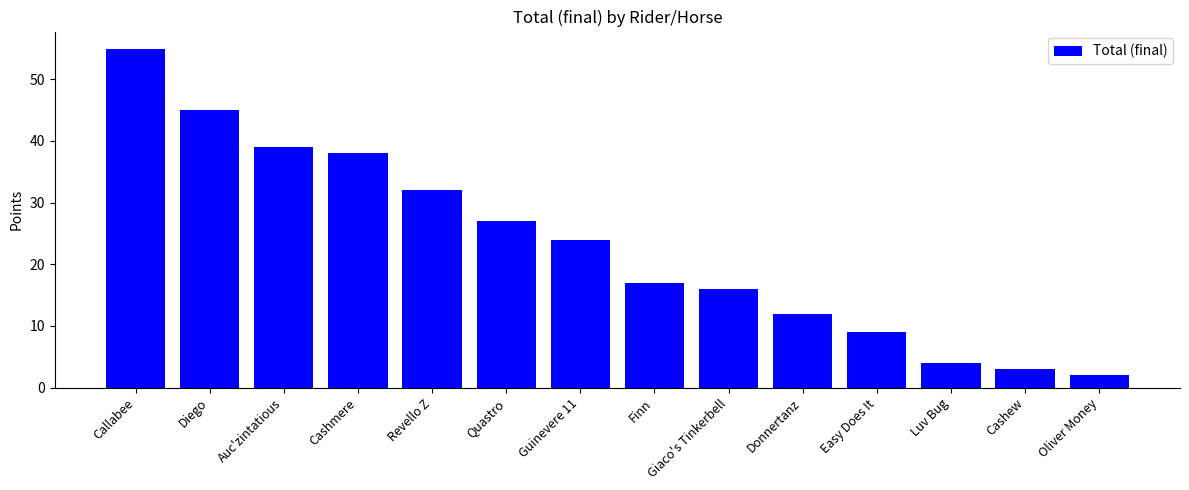

Between Diego and Oliver Money, which is larger?

Diego